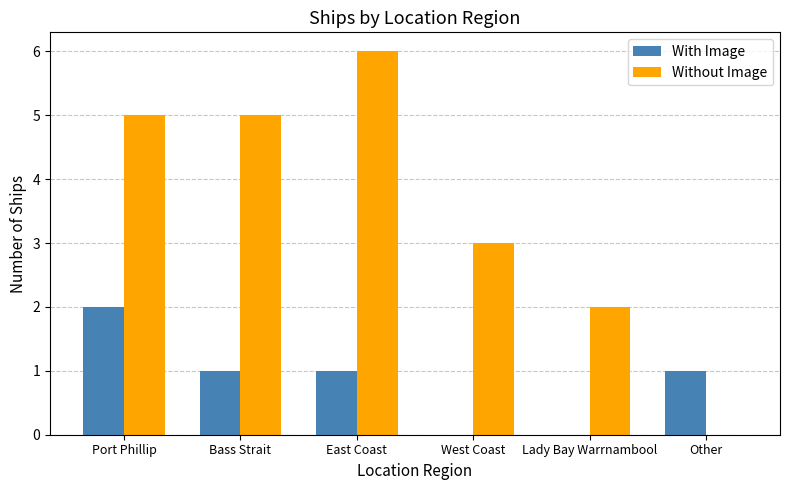

Which category has the highest value in the With Image series?

Port Phillip